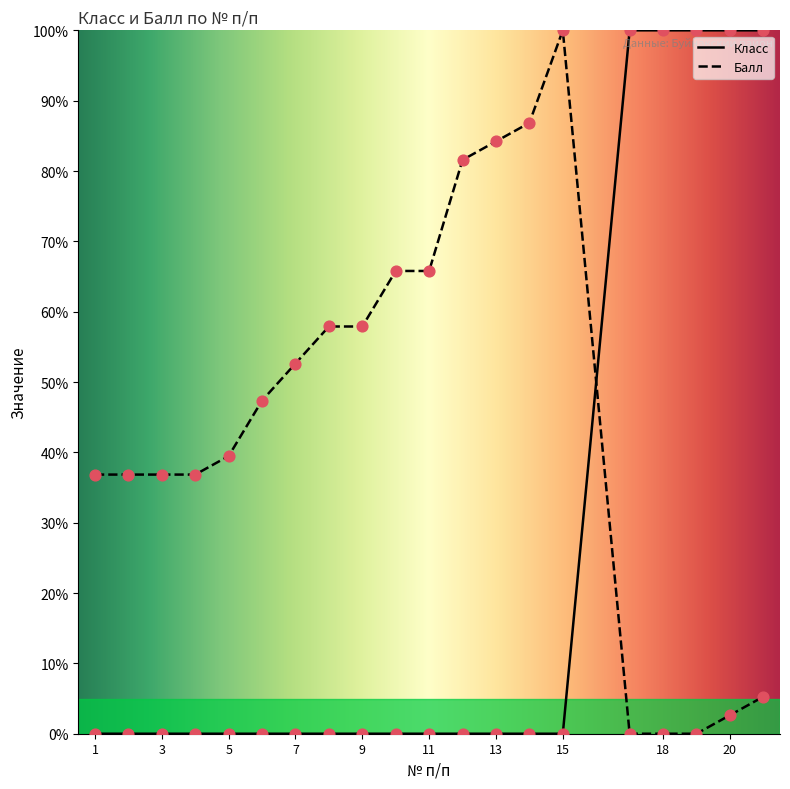

True or false: Балл and Класс intersect in this chart.

True